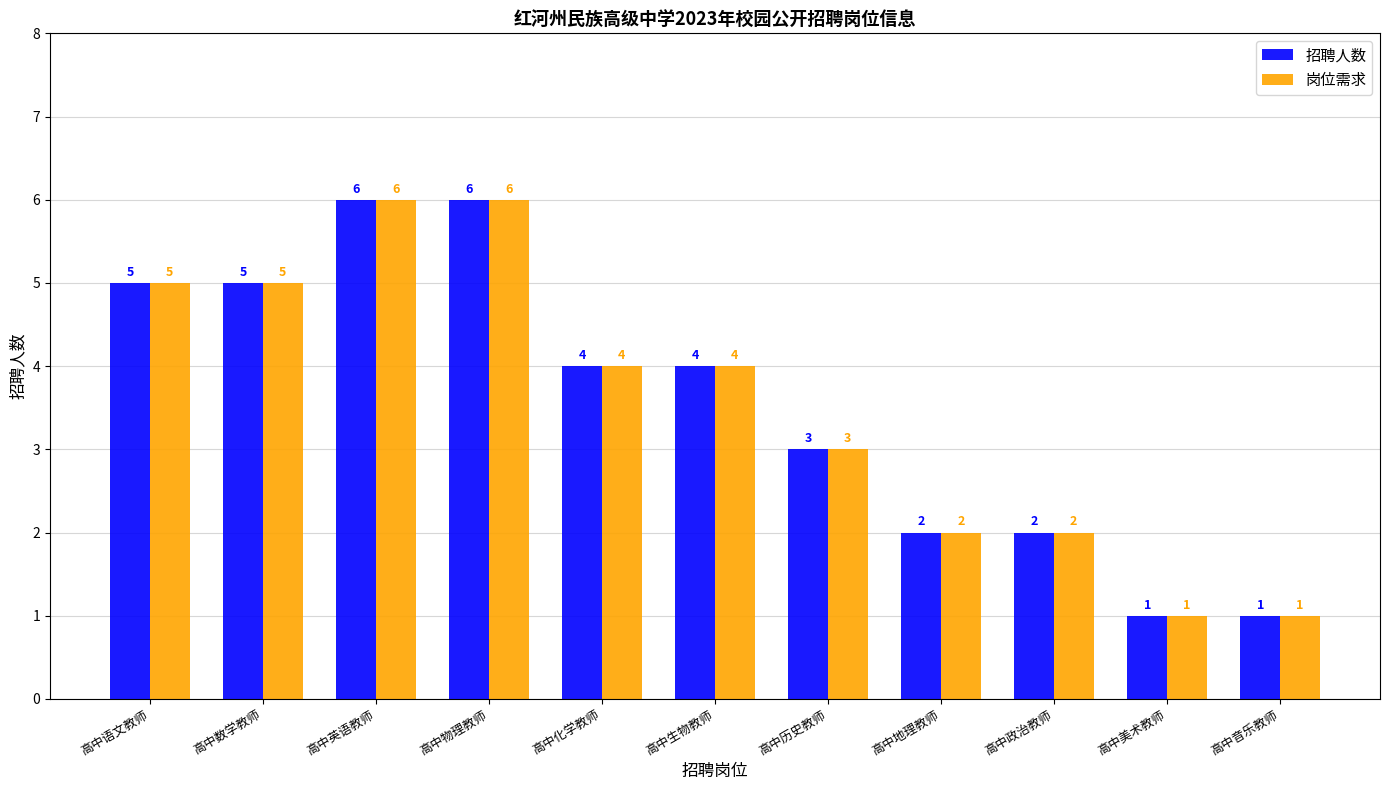

What is the greatest value displayed?

6